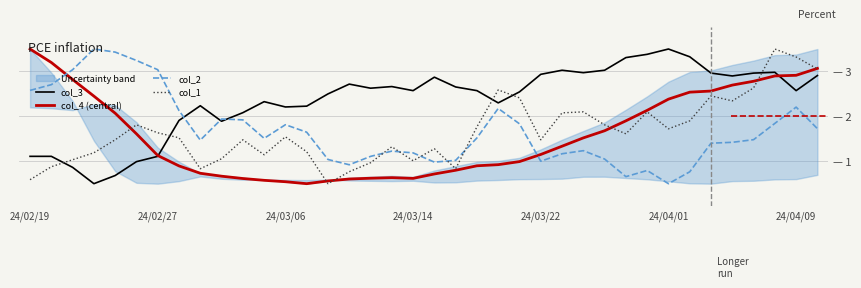

What is the value of the col_2 point at the 12th from the left?

1.5